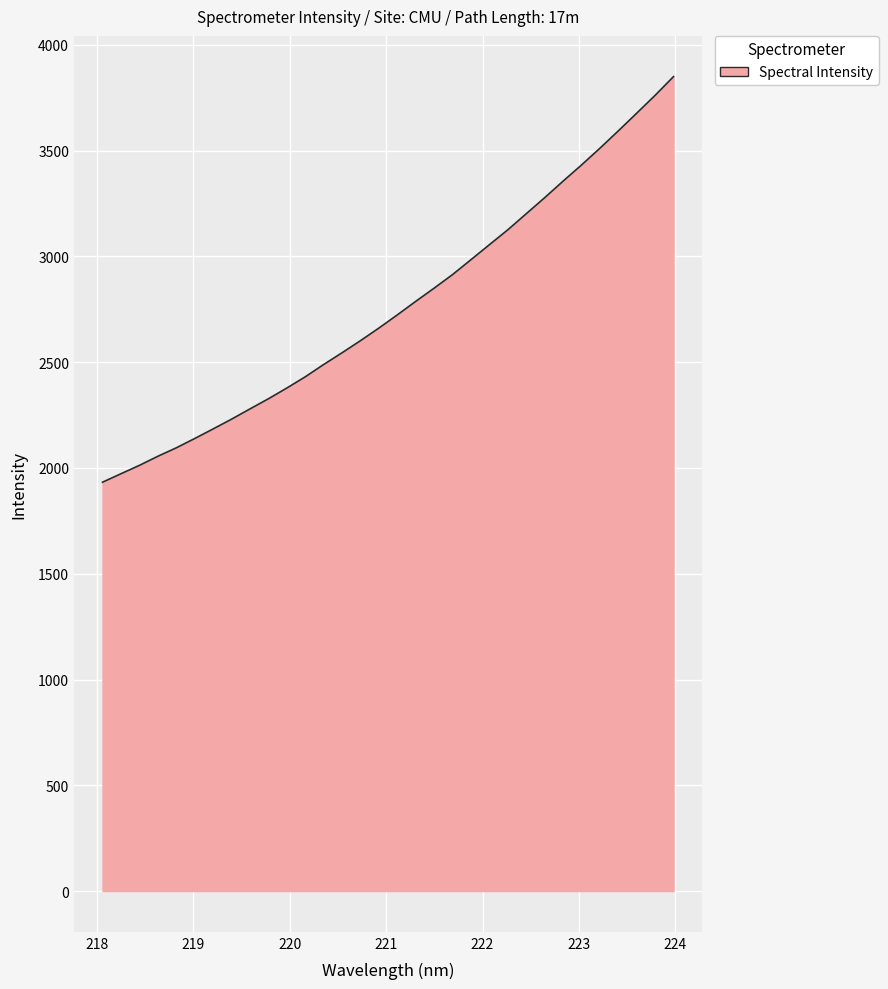

What is the difference between the maximum and minimum values?

1917.0